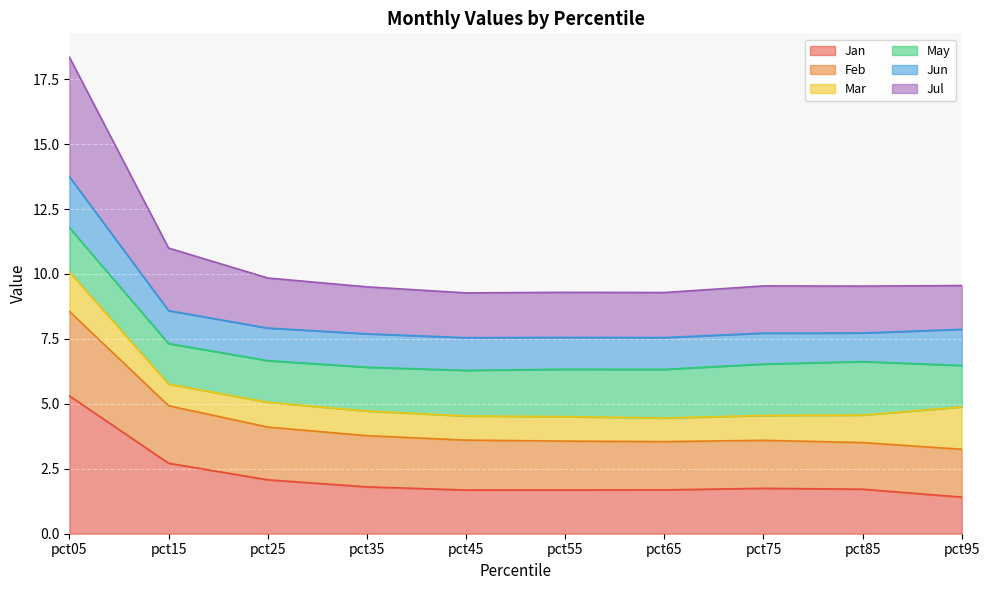

True or false: Feb and Jan intersect in this chart.

False